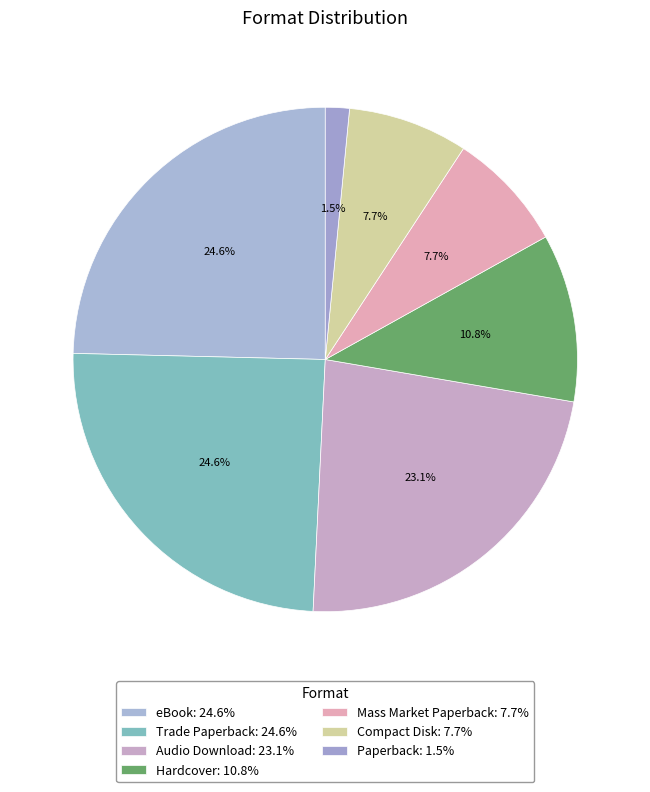

How many slices are in this pie chart?

7